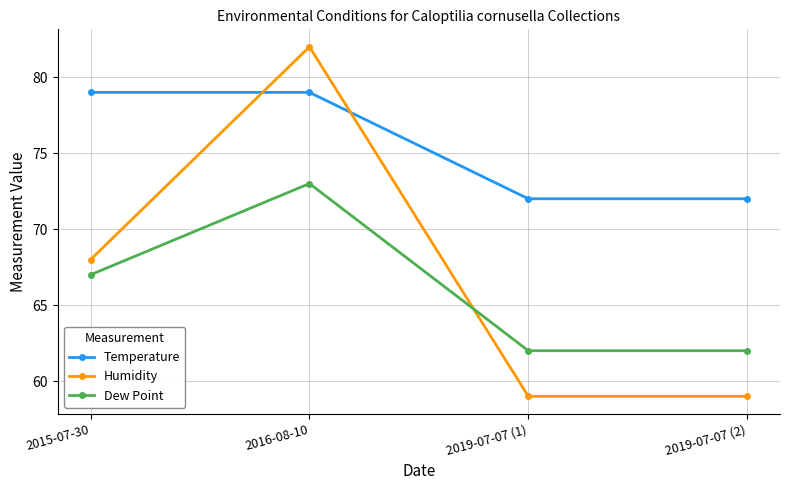

What is the difference between the highest and lowest values at 2015-07-30?

12